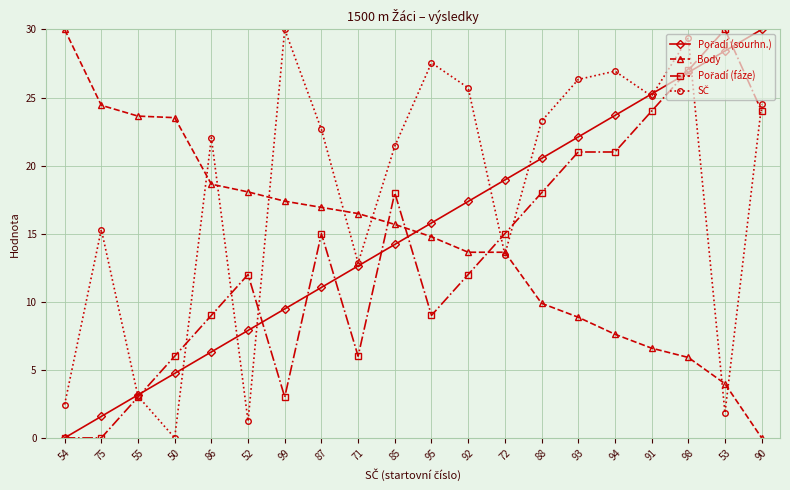

What position from the left is 88?

14